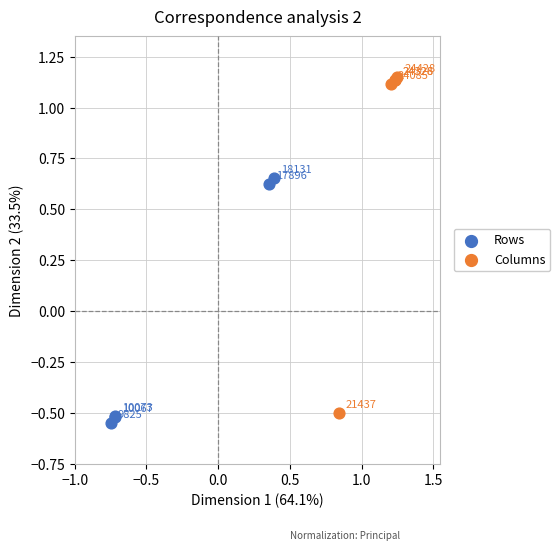

What are all the series names shown in the legend?

Rows, Columns